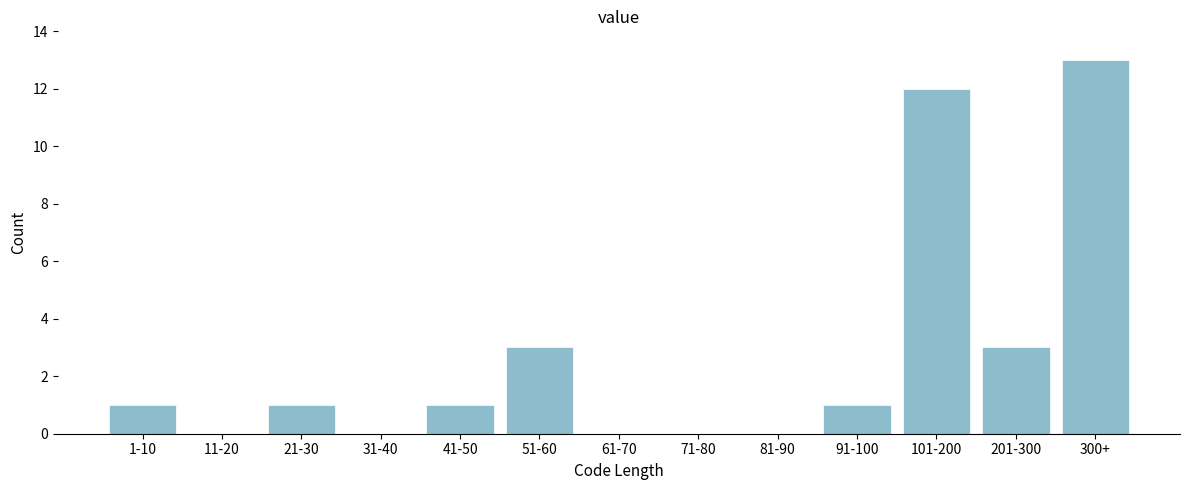

Reading right to left, extract all data points from this chart.

300+=13	201-300=3	101-200=12	91-100=1	81-90=0	71-80=0	61-70=0	51-60=3	41-50=1	31-40=0	21-30=1	11-20=0	1-10=1